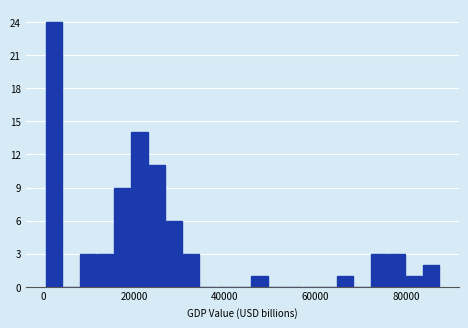

Read against the x-axis, roughly where is the centre of the tallest bar?

2000